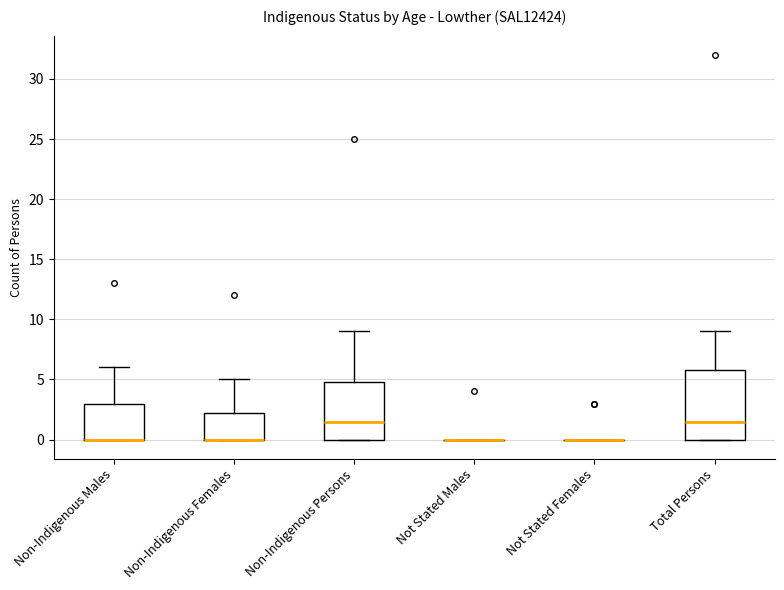

Comparing the boxes themselves (not the whiskers), which one is the tallest?

Total Persons